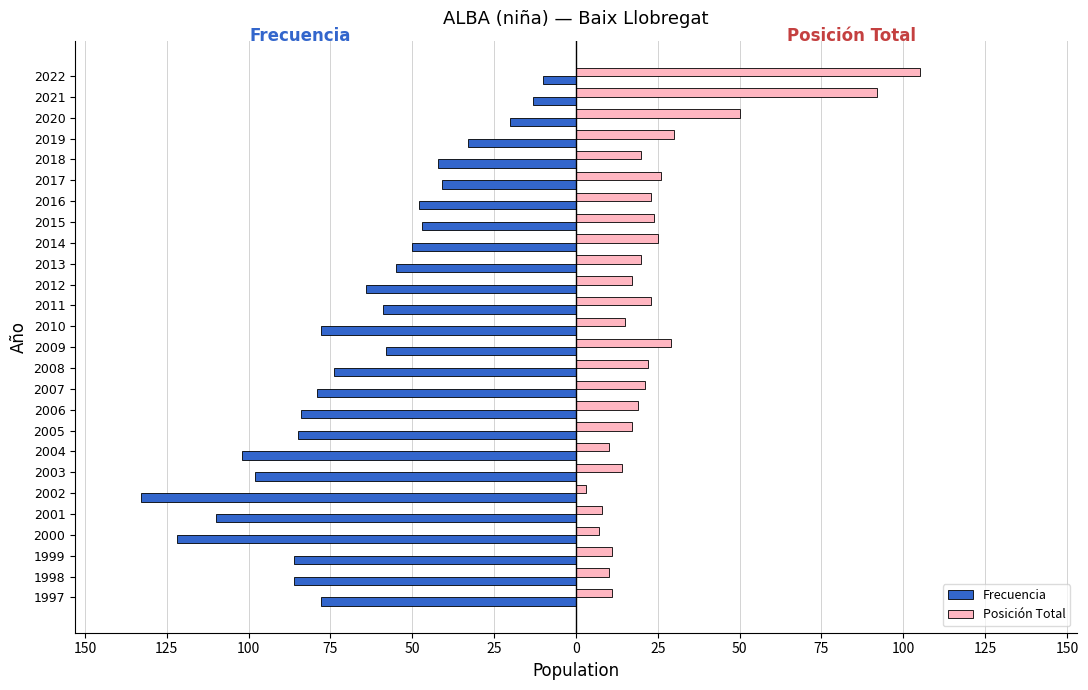

What are all the series names shown in the legend?

Frecuencia, Posición Total